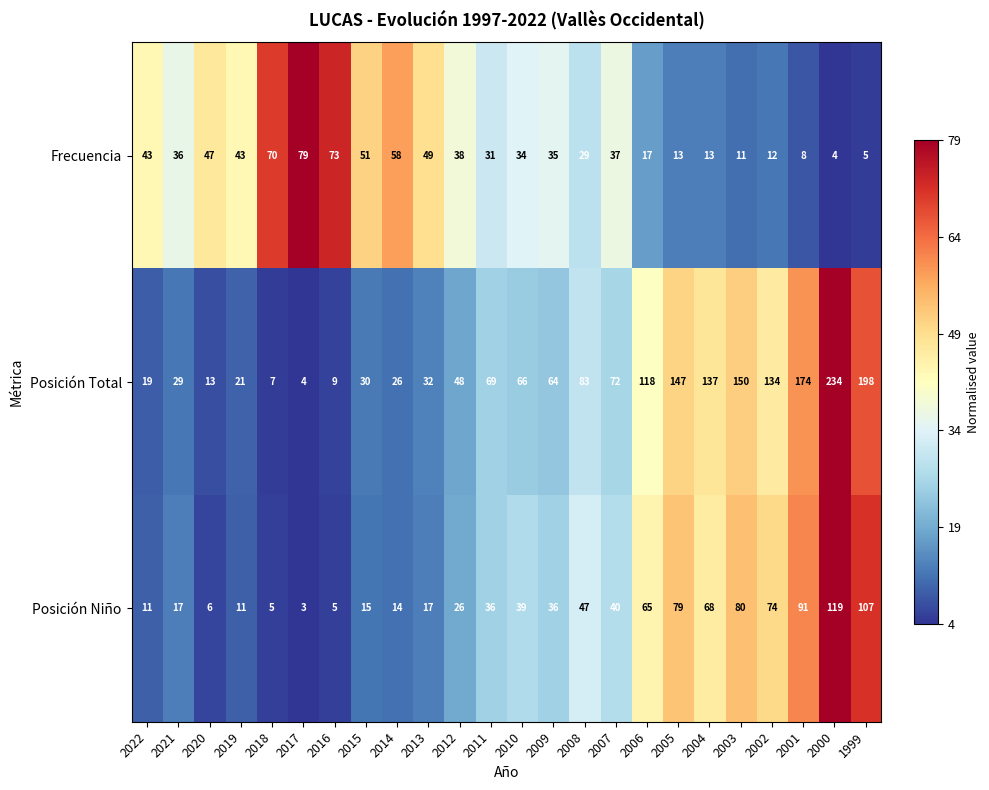

Count the number of categories in the chart.

24